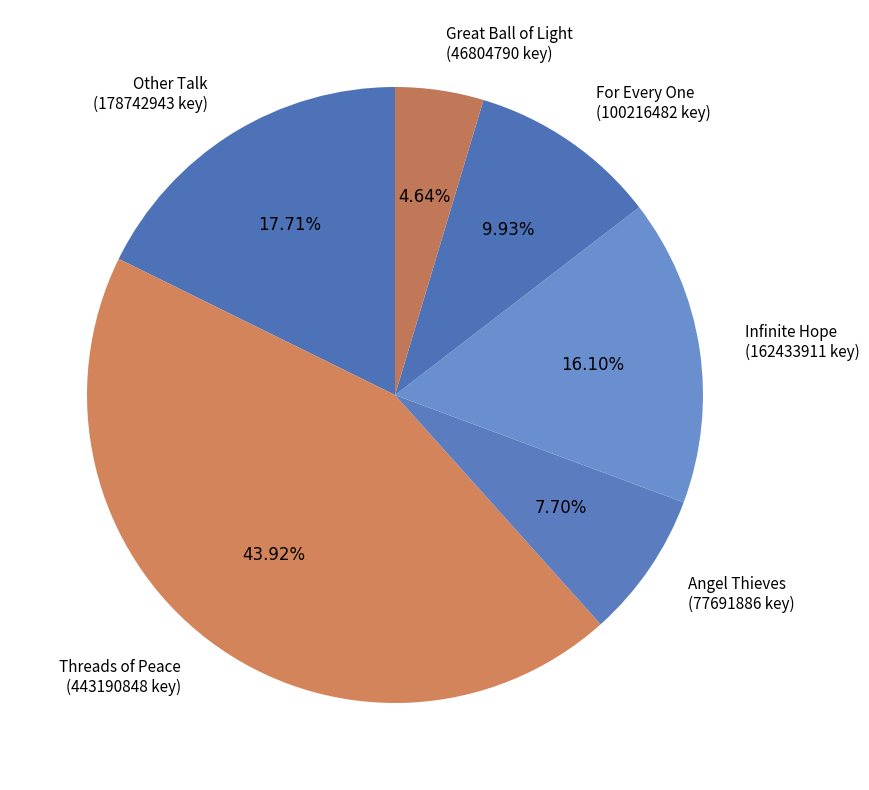

Is there any slice that represents more than half of the pie?

No